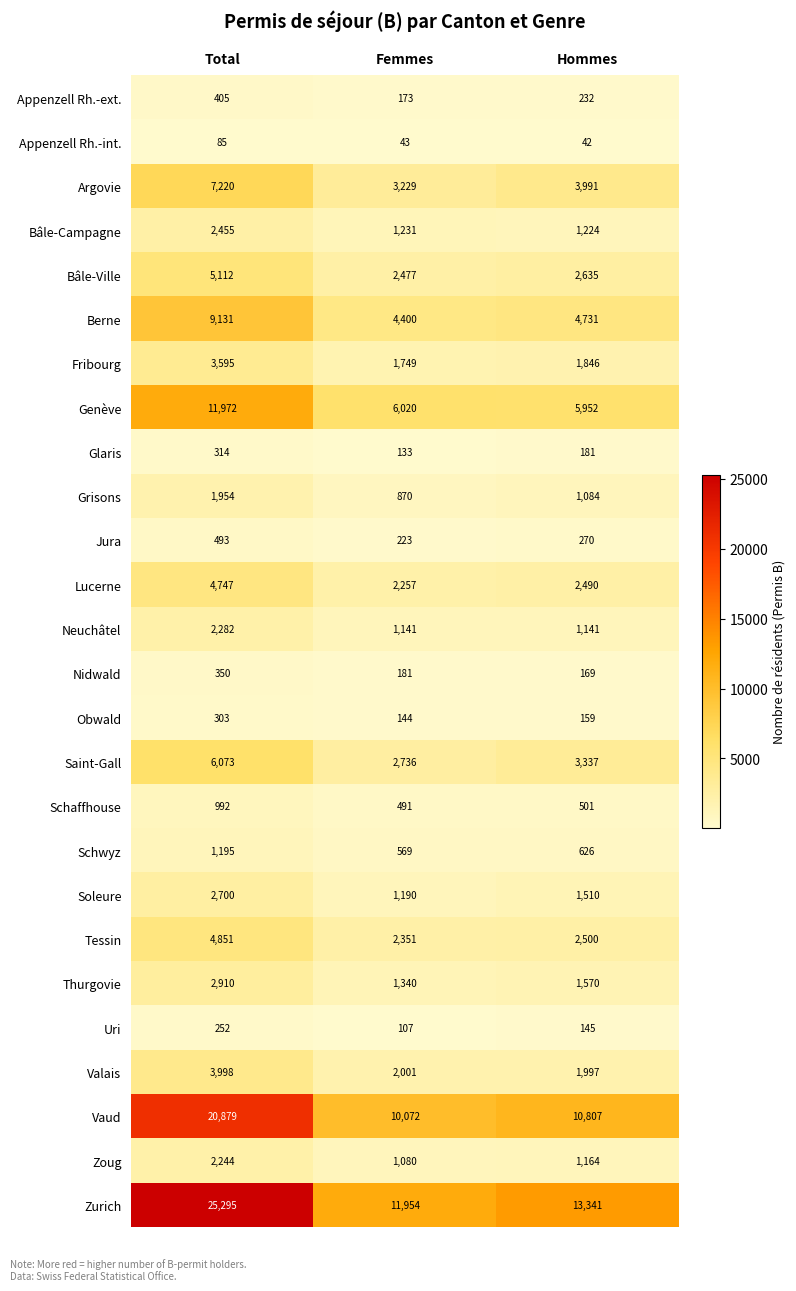

What is the minimum value shown in the chart?

42